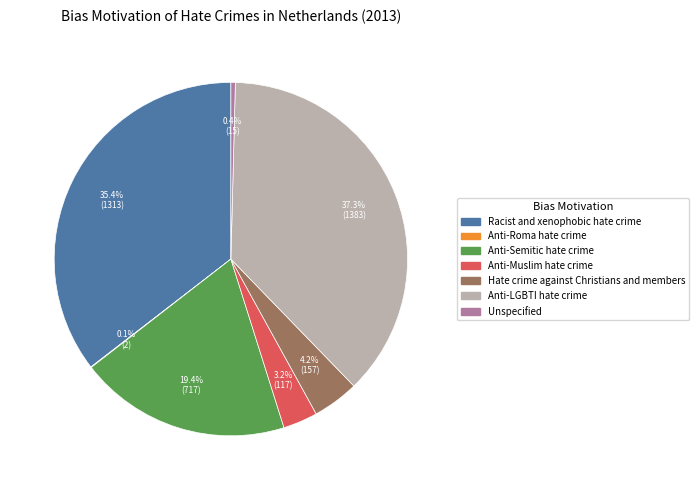

Combined, what portion of the pie is Anti-Muslim hate crime and Racist and xenophobic hate crime?

38.6%